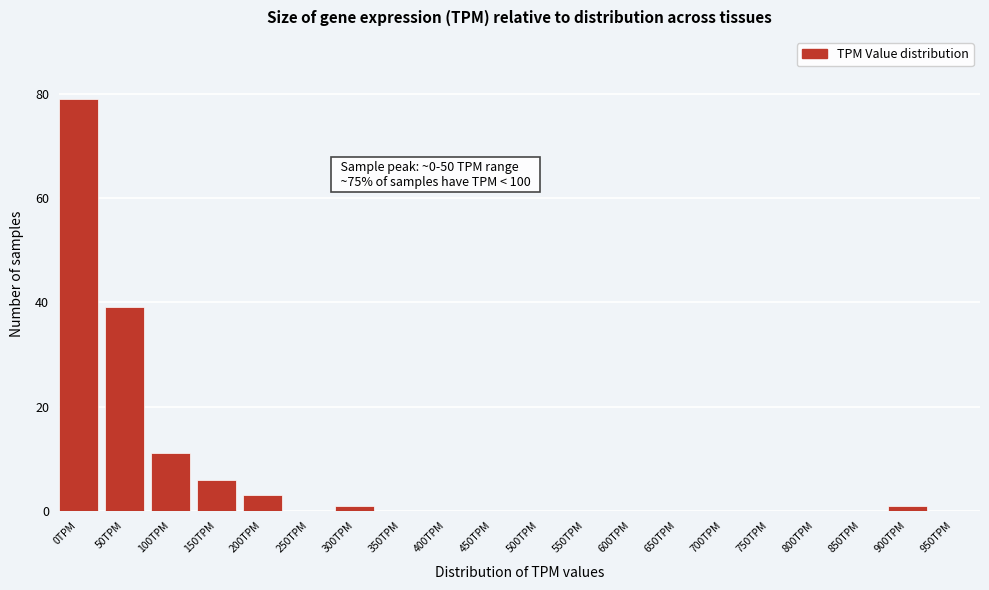

Reading right to left, list all the values displayed in this chart.

950TPM=0	900TPM=1	850TPM=0	800TPM=0	750TPM=0	700TPM=0	650TPM=0	600TPM=0	550TPM=0	500TPM=0	450TPM=0	400TPM=0	350TPM=0	300TPM=1	250TPM=0	200TPM=3	150TPM=6	100TPM=11	50TPM=39	0TPM=79